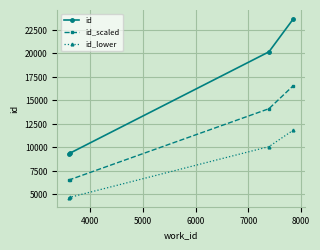

True or false: id_lower and id intersect in this chart.

False